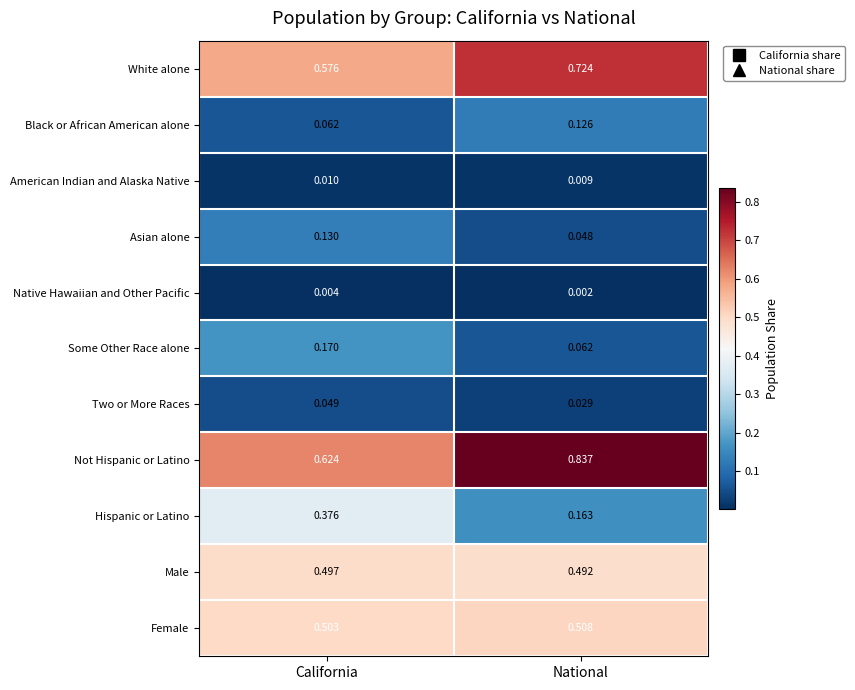

Rank the categories by Native Hawaiian and Other Pacific value from lowest to highest.

National, California